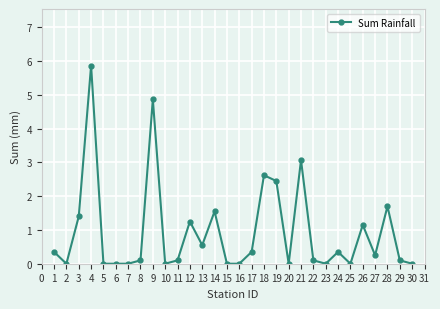

What is the sum of all values?

28.2